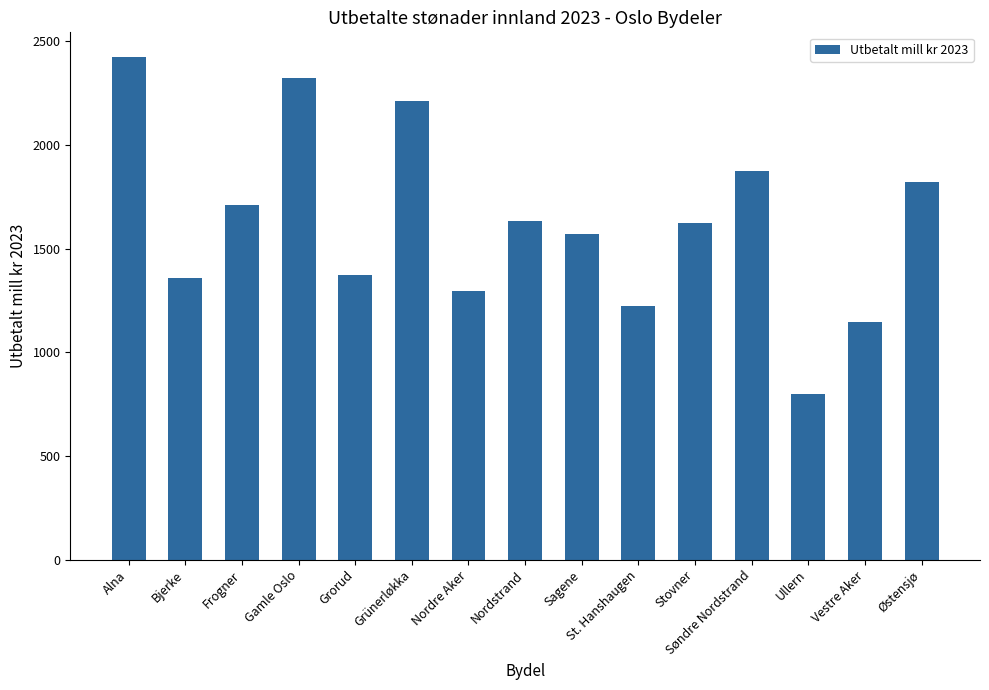

Count the number of categories in the chart.

15